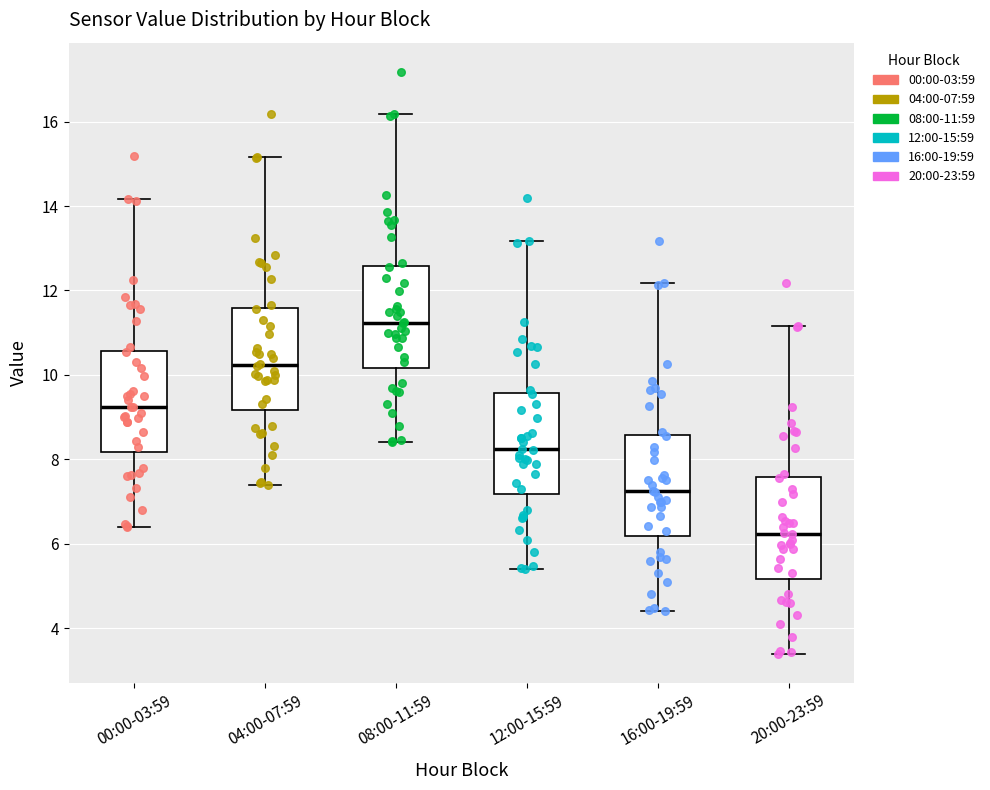

Which box has the highest median line?

08:00-11:59